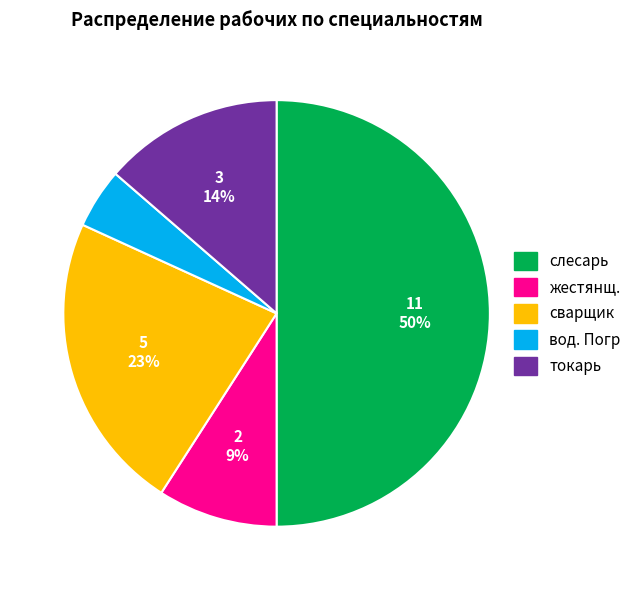

Count the number of slices in the pie.

5